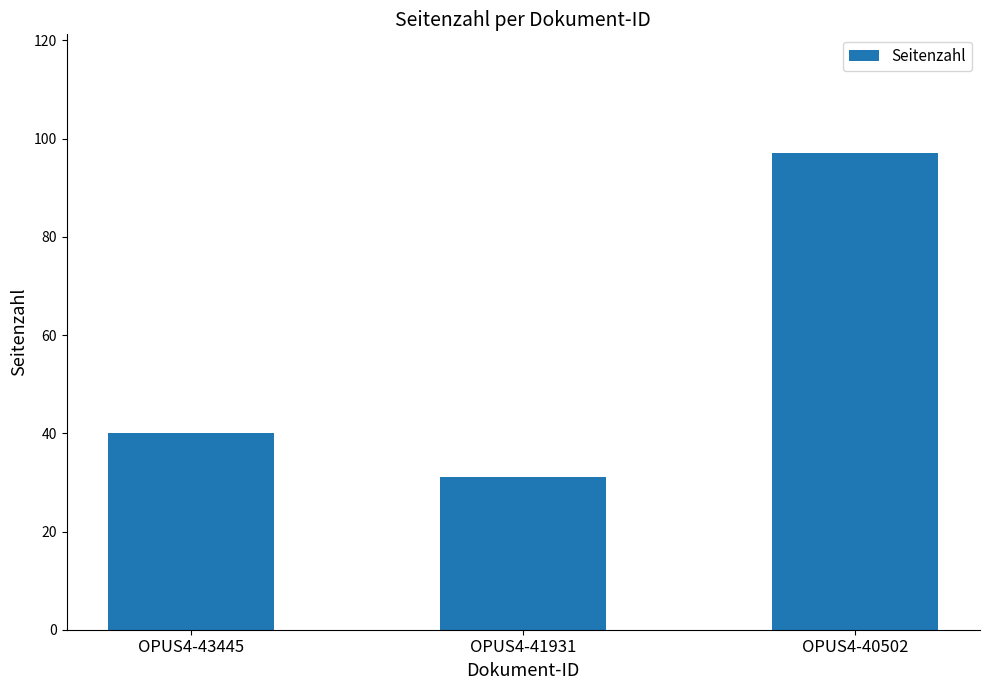

What is the maximum value shown in the chart?

97